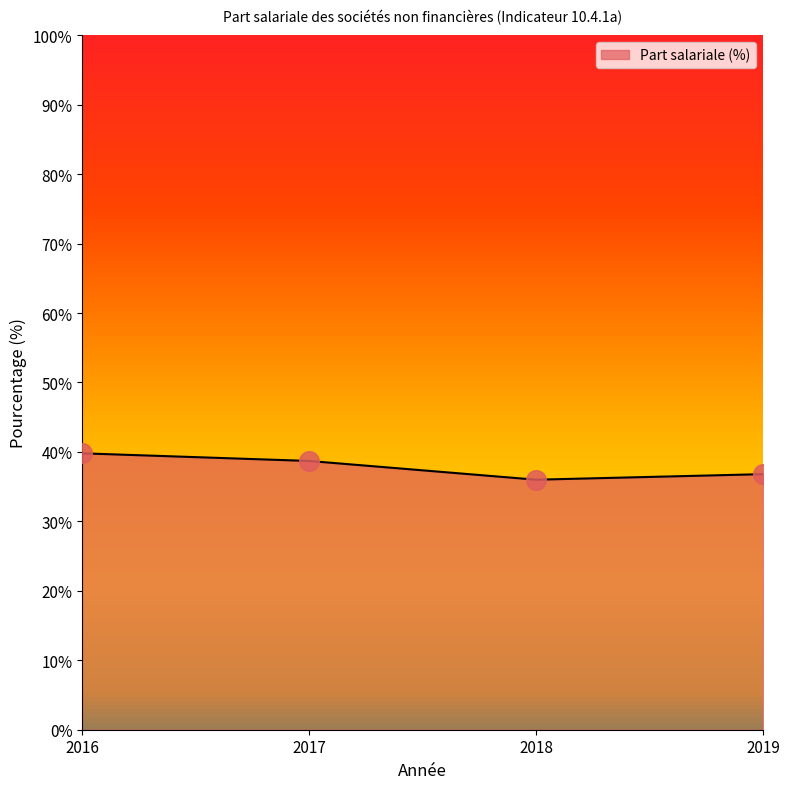

Approximately how many times larger is the value at 2018 compared to 2019?

1.0